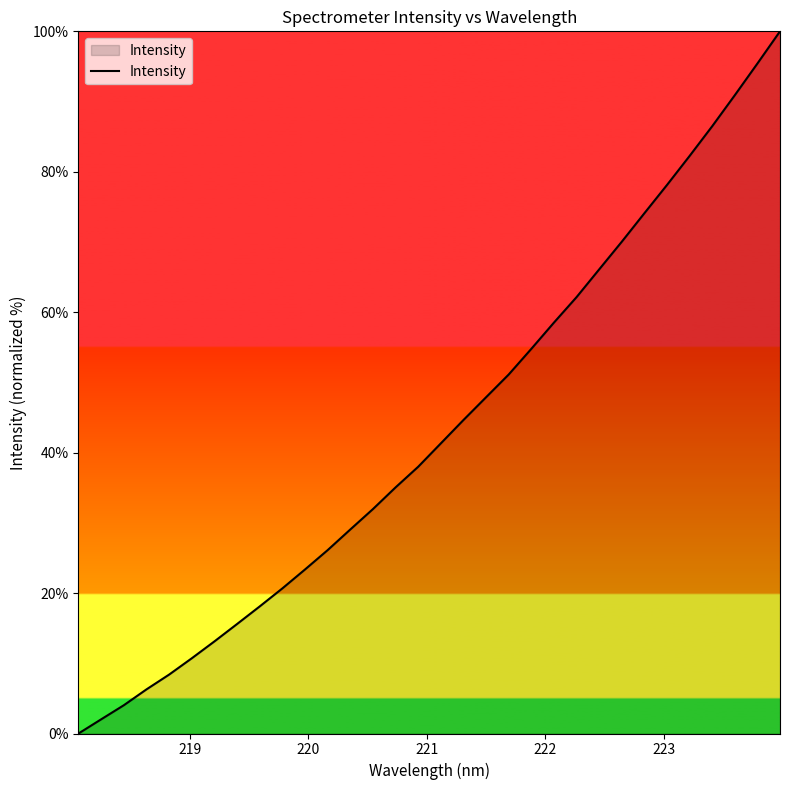

What is the difference between the maximum and minimum values?

100.0